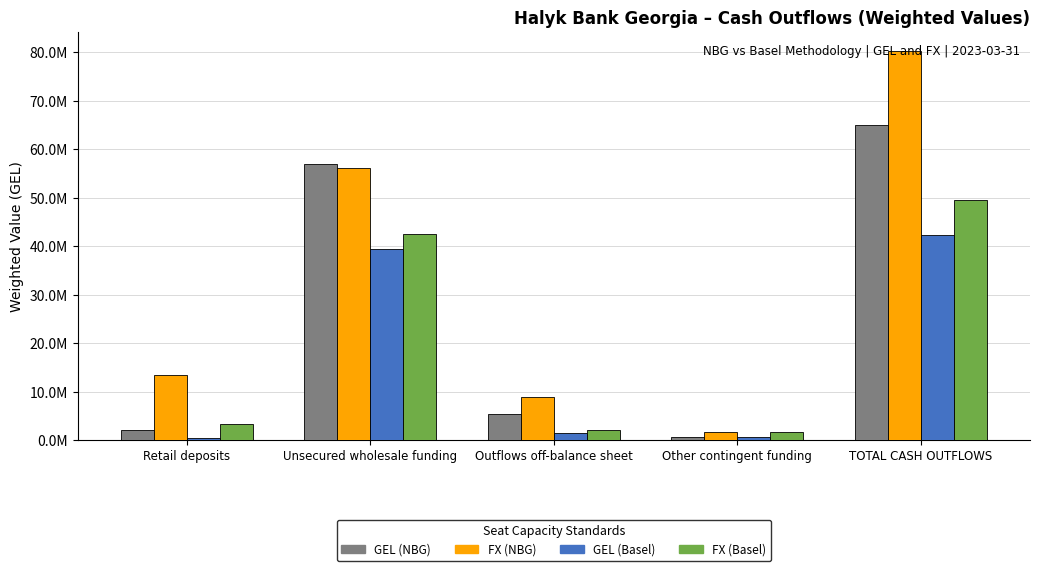

Does the chart contain stacked bars?

No